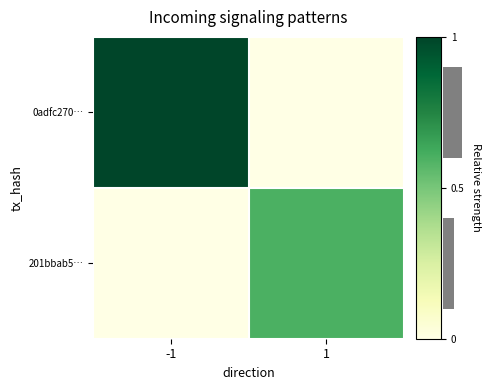

What is the average value of the 201bbab5… series?

0.3